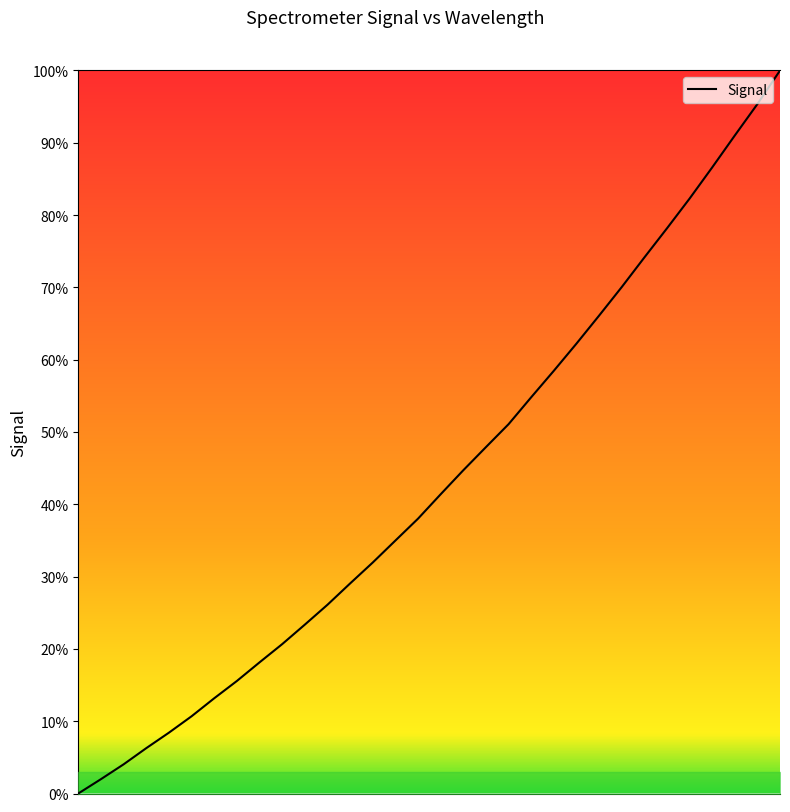

What is the difference between the maximum and minimum values?

100.0